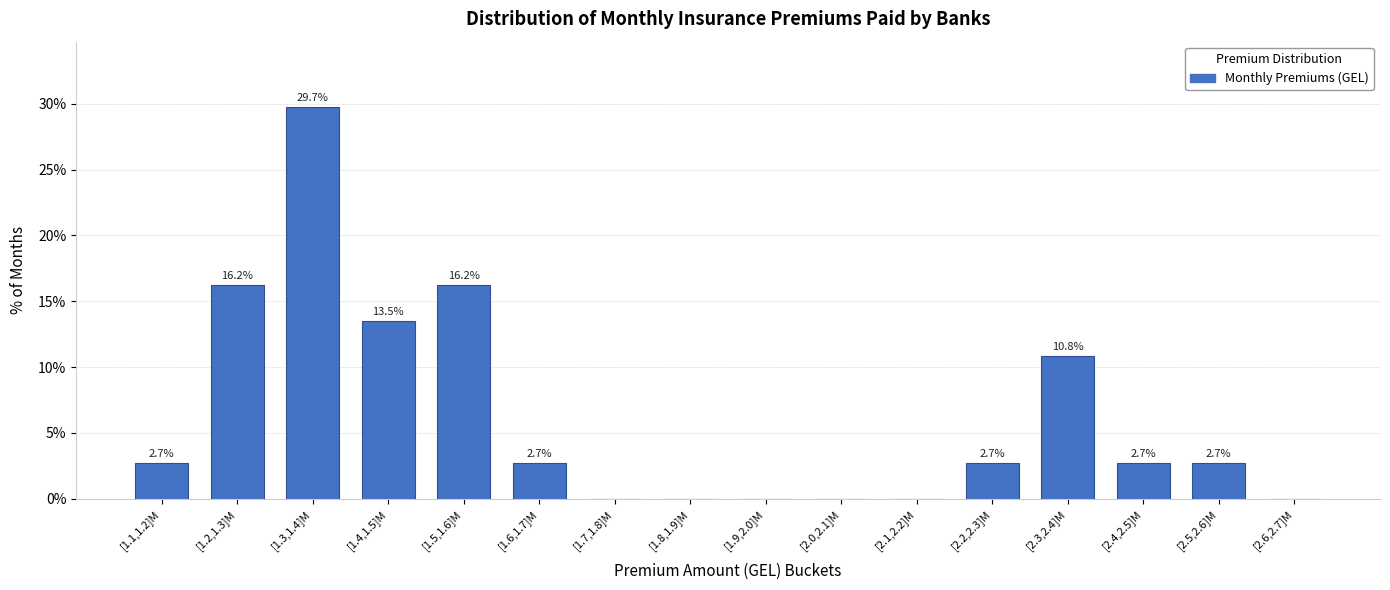

Reading left to right, transcribe all the data shown in this chart.

[1.1,1.2]M=2.7	[1.2,1.3]M=16.2	[1.3,1.4]M=29.7	[1.4,1.5]M=13.5	[1.5,1.6]M=16.2	[1.6,1.7]M=2.7	[1.7,1.8]M=0.0	[1.8,1.9]M=0.0	[1.9,2.0]M=0.0	[2.0,2.1]M=0.0	[2.1,2.2]M=0.0	[2.2,2.3]M=2.7	[2.3,2.4]M=10.8	[2.4,2.5]M=2.7	[2.5,2.6]M=2.7	[2.6,2.7]M=0.0